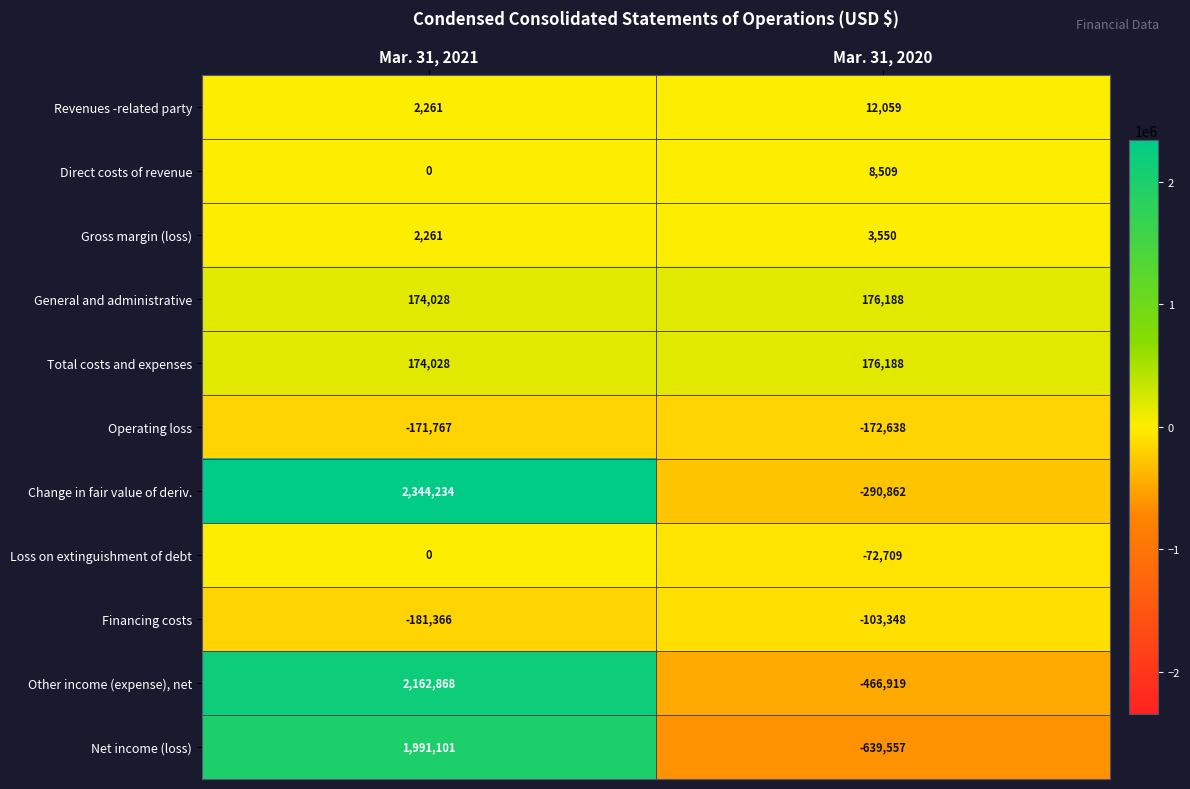

What is the sum of the Total costs and expenses values at Mar. 31, 2020 and Mar. 31, 2021?

350216